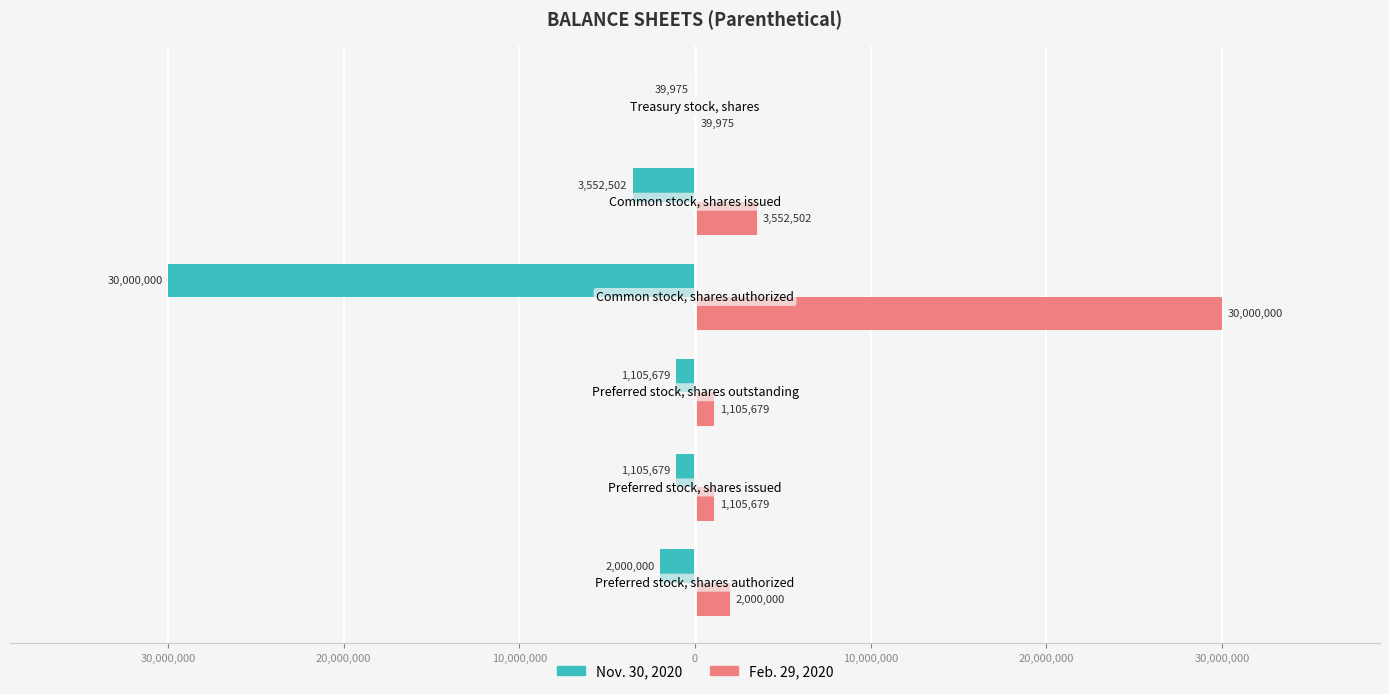

What are all the series names shown in the legend?

Nov. 30, 2020, Feb. 29, 2020